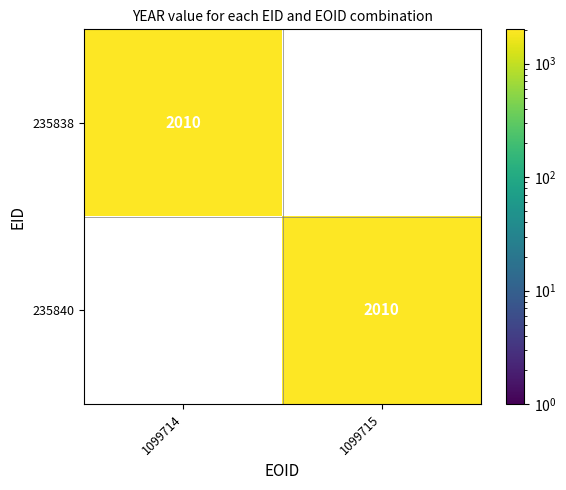

What value does the 235840 series have at 1099715, to the nearest 50?

2000